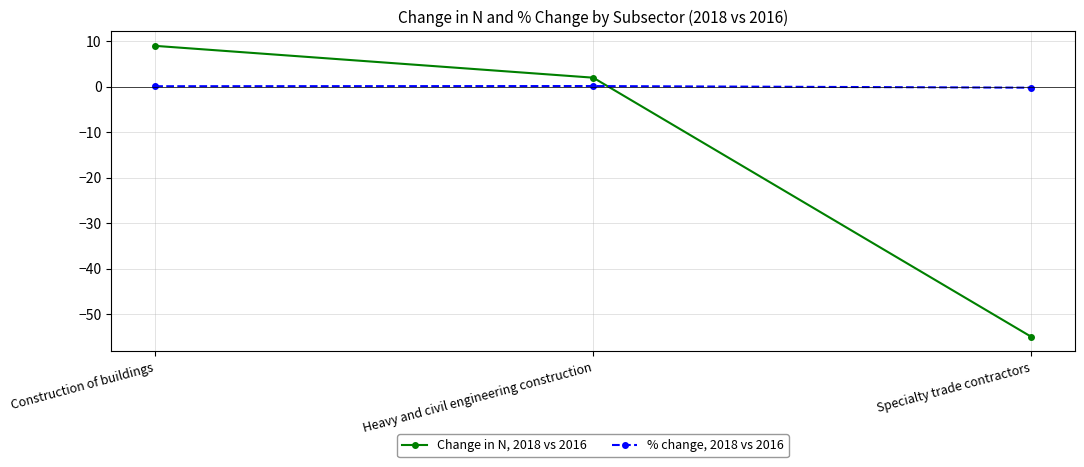

What is the lowest value of the % change, 2018 vs 2016 series?

-0.2